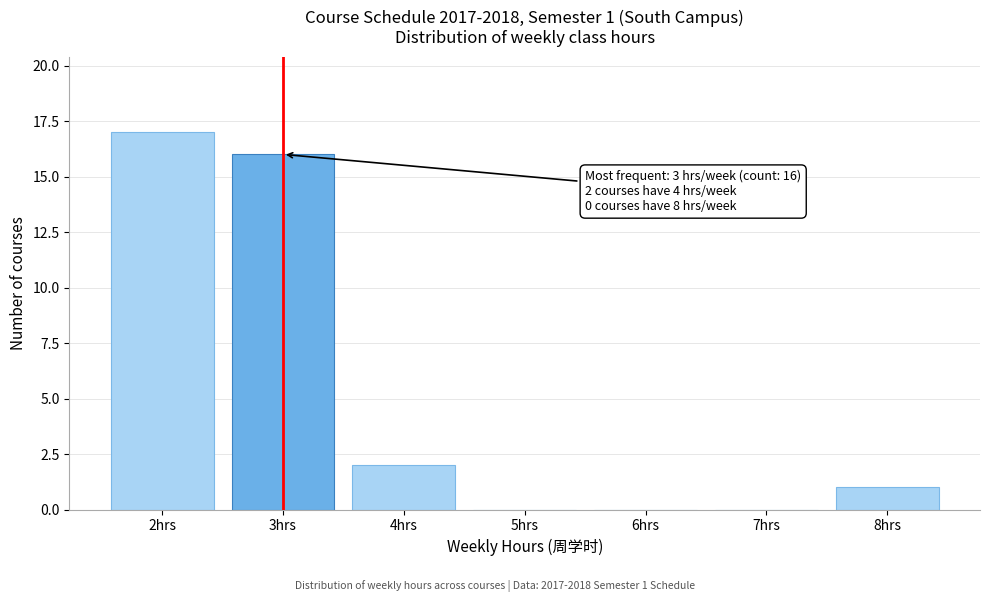

Reading left to right, list all the values displayed in this chart.

2hrs=17	3hrs=16	4hrs=2	5hrs=0	6hrs=0	7hrs=0	8hrs=1